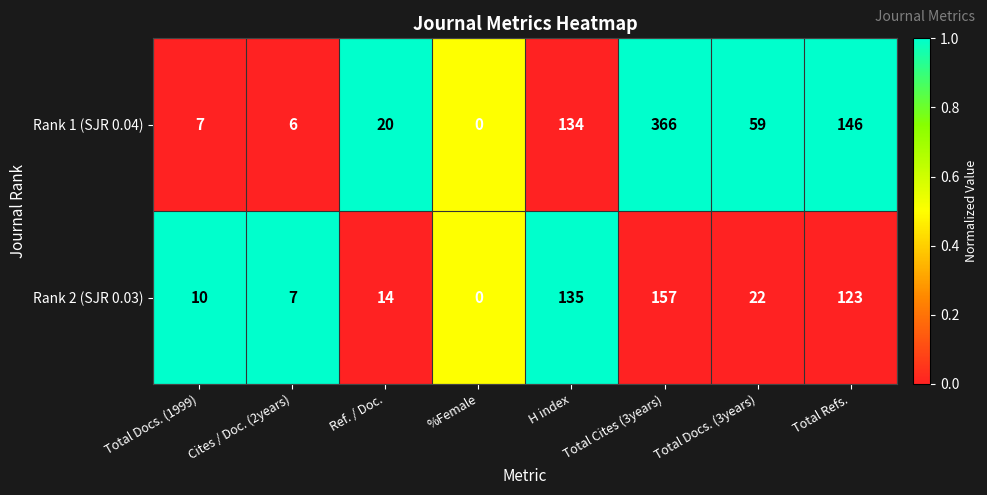

What is the sum of all Rank 2 (SJR 0.03) values?

468